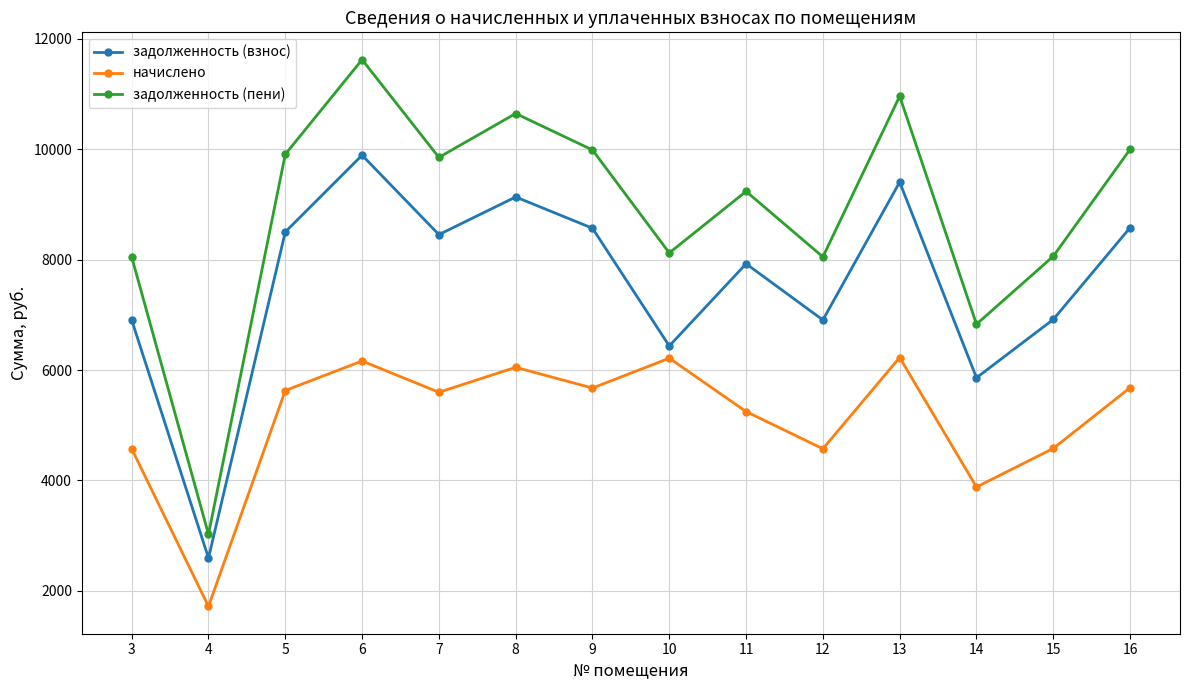

What are all the series names shown in the legend?

задолженность (взнос), начислено, задолженность (пени)